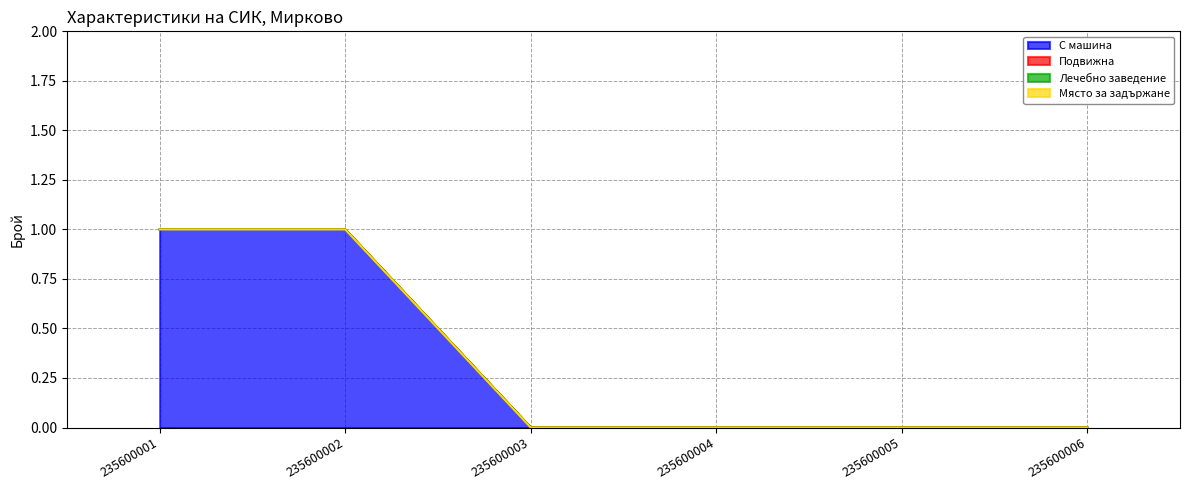

Does the chart display data point markers on the line(s)?

No